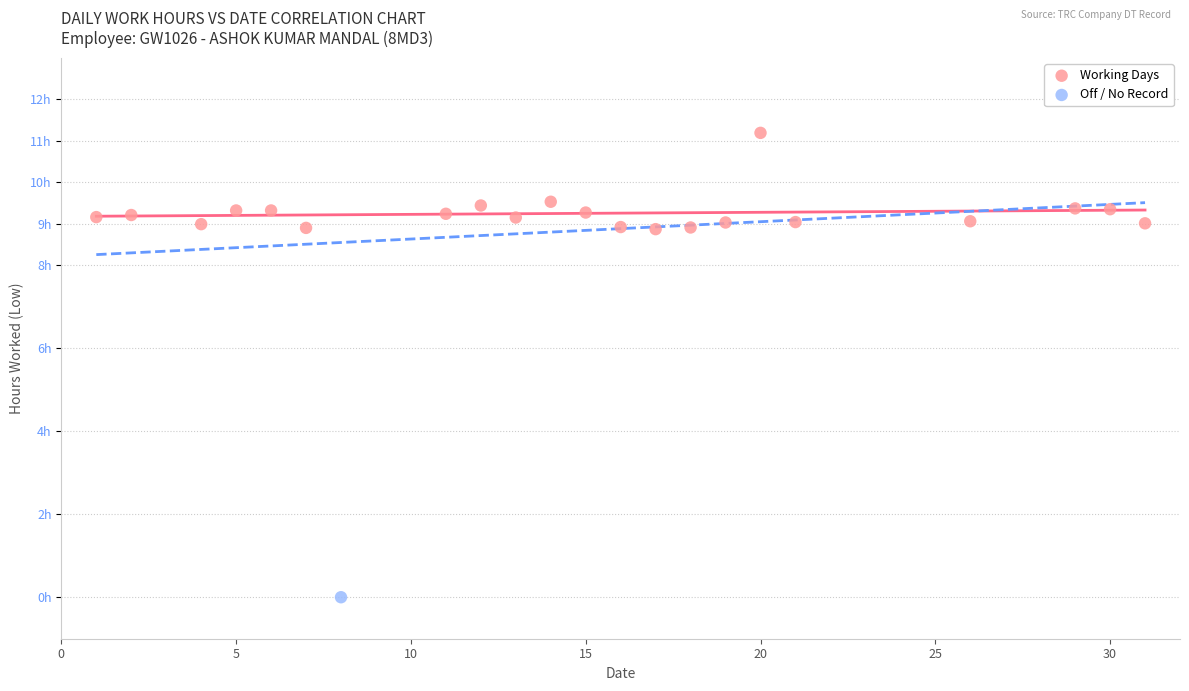

What are all the series names shown in the legend?

Working Days, Off / No Record